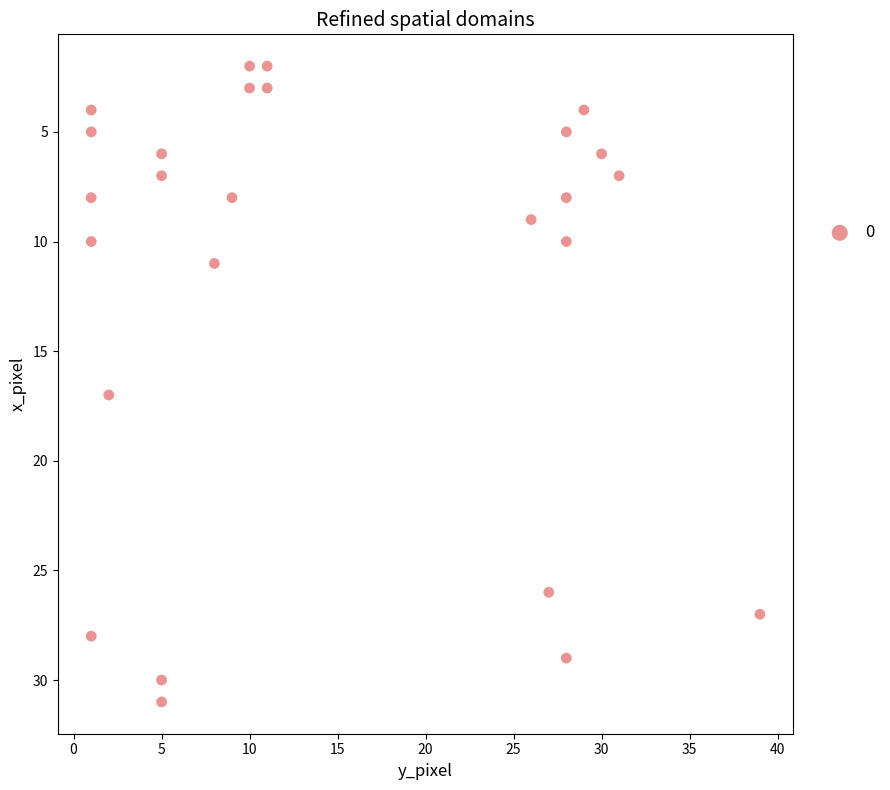

What is the range of X values (max minus min)?

38